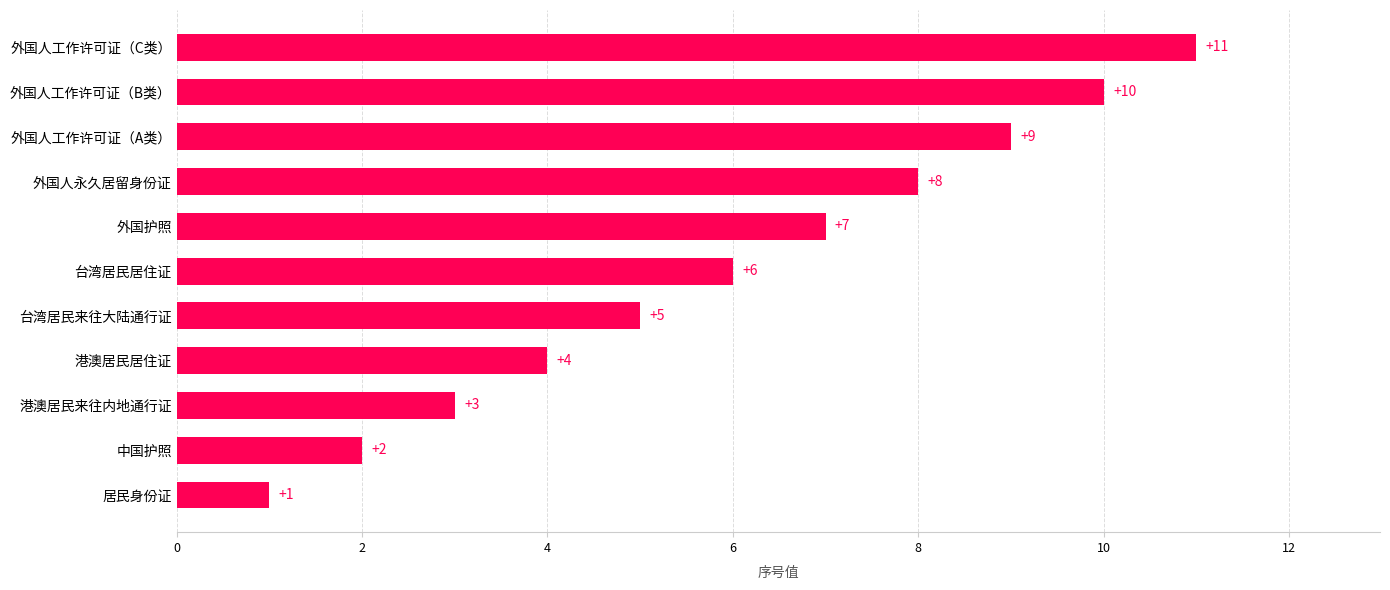

List the labels in order of value, largest first.

外国人工作许可证（C类）, 外国人工作许可证（B类）, 外国人工作许可证（A类）, 外国人永久居留身份证, 外国护照, 台湾居民居住证, 台湾居民来往大陆通行证, 港澳居民居住证, 港澳居民来往内地通行证, 中国护照, 居民身份证